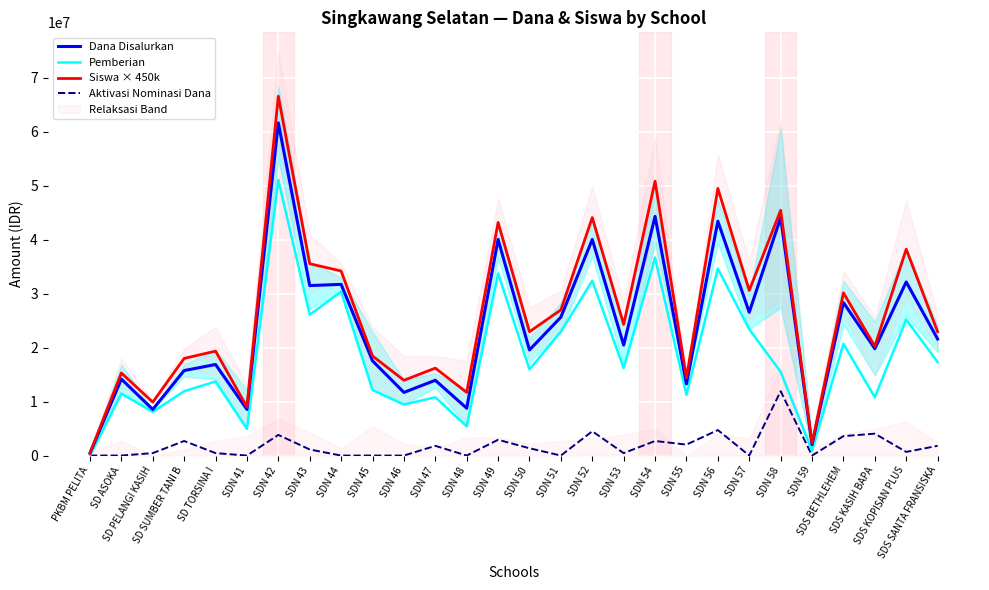

Which series has the widest spread of values?

Siswa × 450k